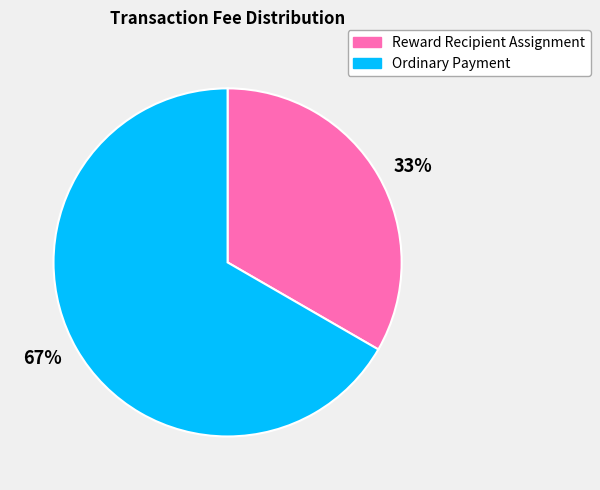

How many segments does this pie chart have?

2